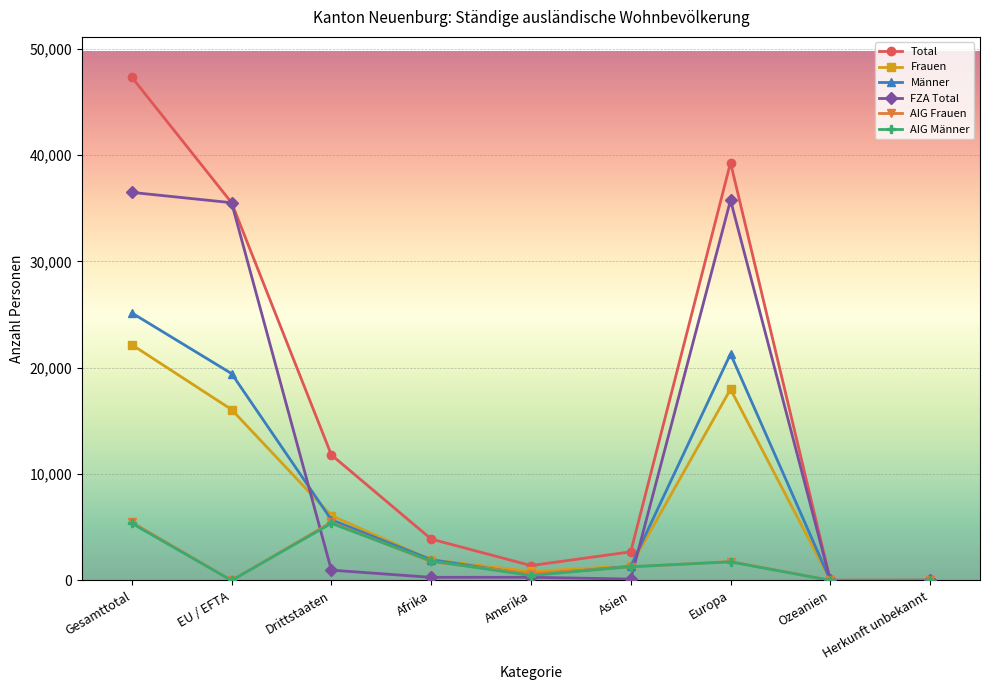

What is the sum of all Frauen values?

66516